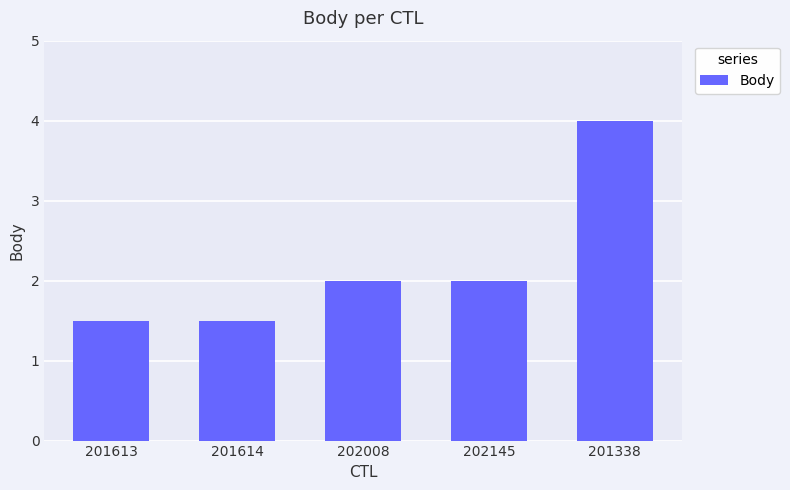

What is the value of the 4th bar from the left?

2.0